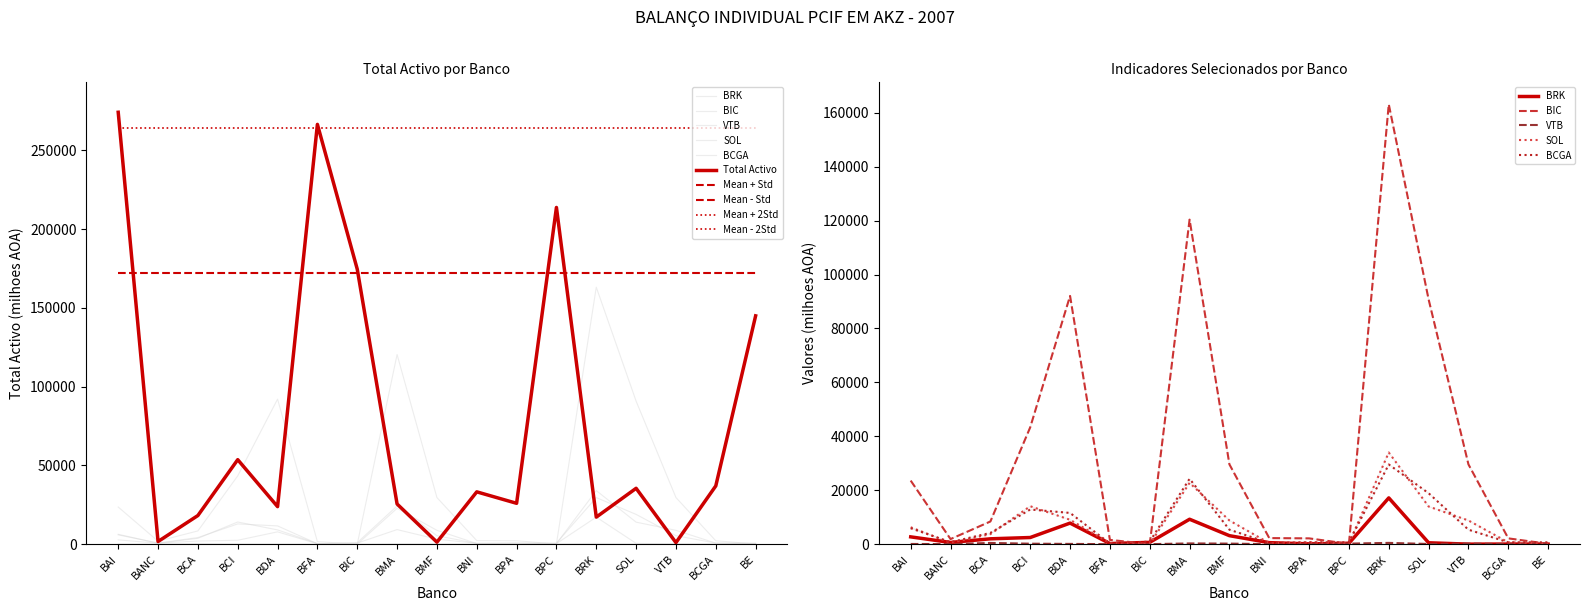

Is the value of Total Activo at BRK greater than the value of VTB at BNI?

Yes